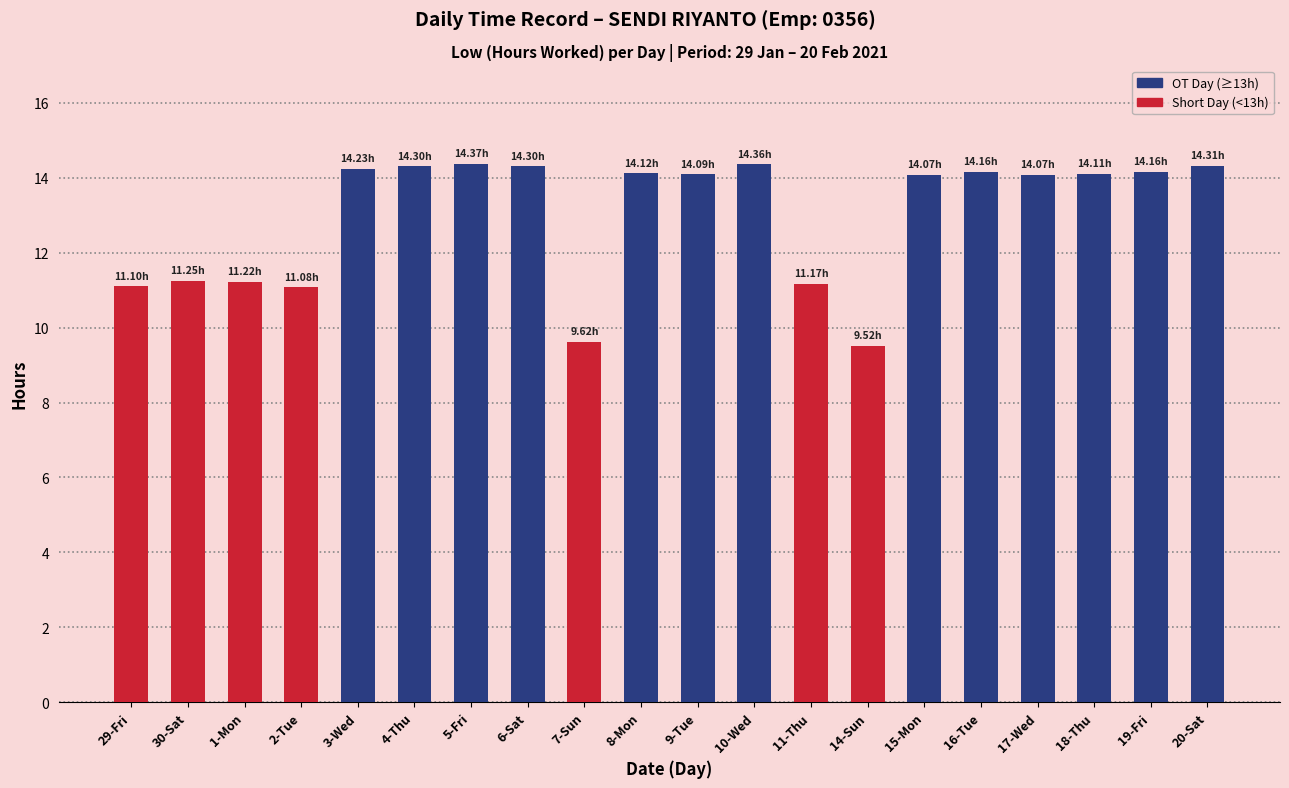

How many data points are above 14?

13